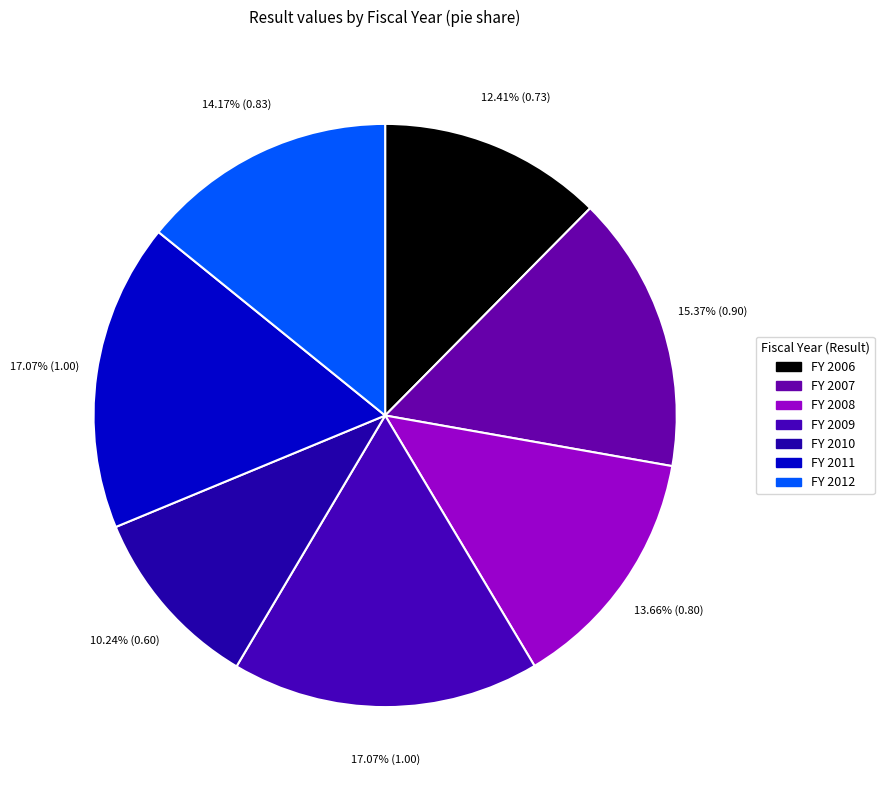

Count the number of slices in the pie.

7